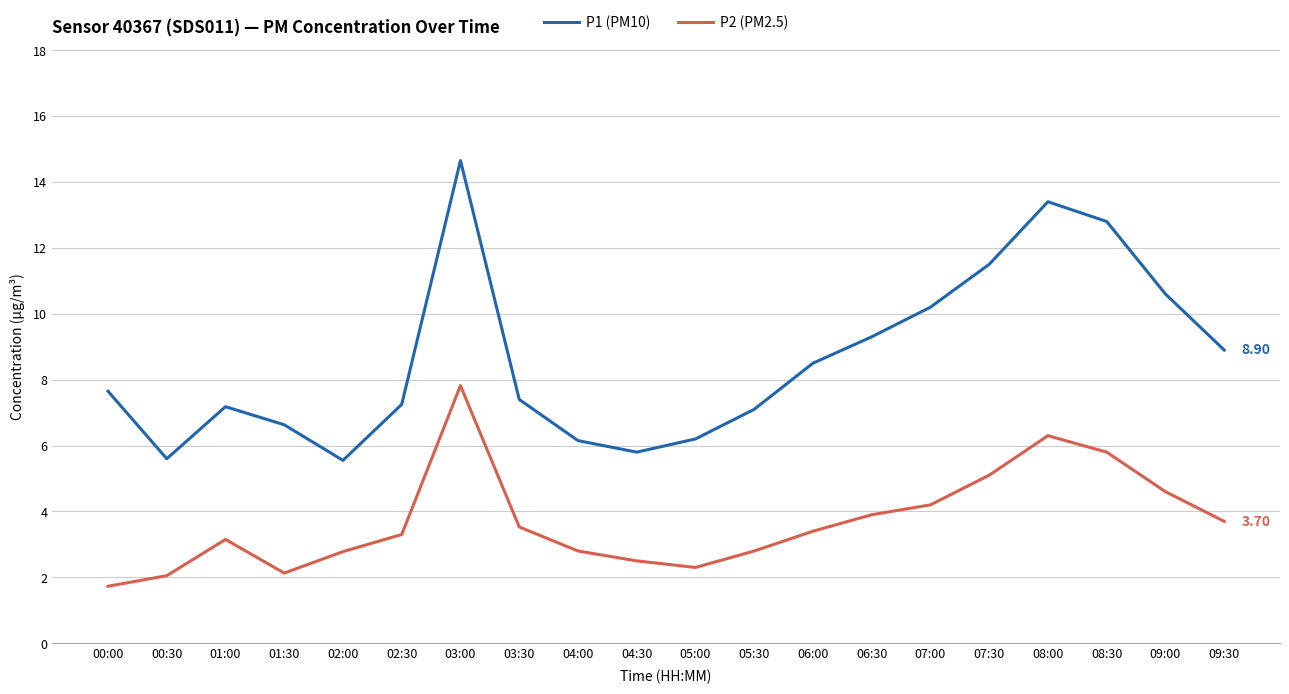

Which series has the largest total across all categories?

P1 (PM10)